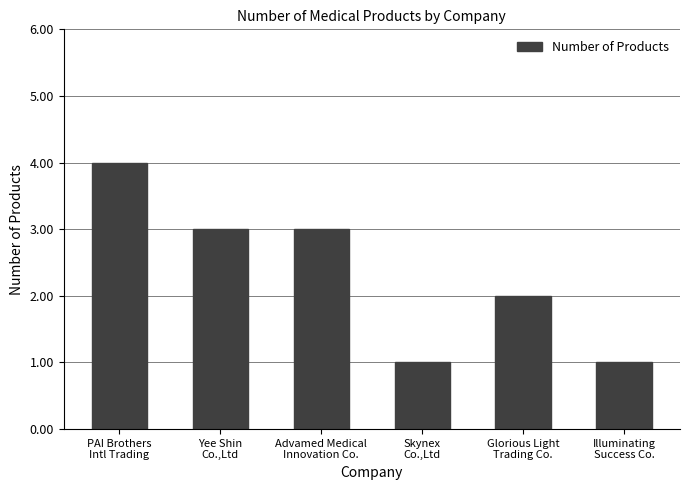

What is the value of the 3rd bar from the left?

3